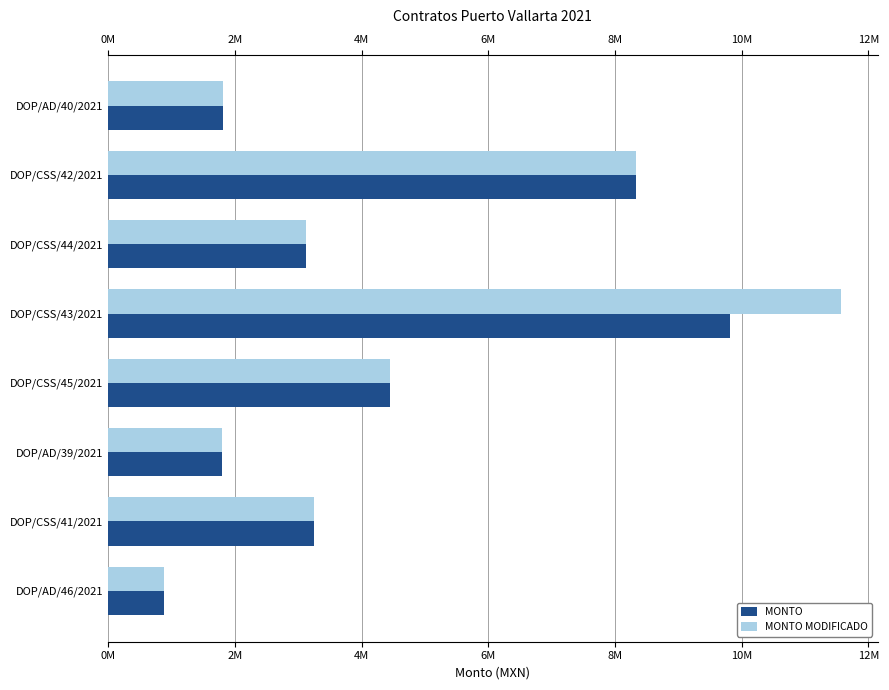

What is the difference between the maximum and minimum values in the MONTO MODIFICADO series?

10679711.7